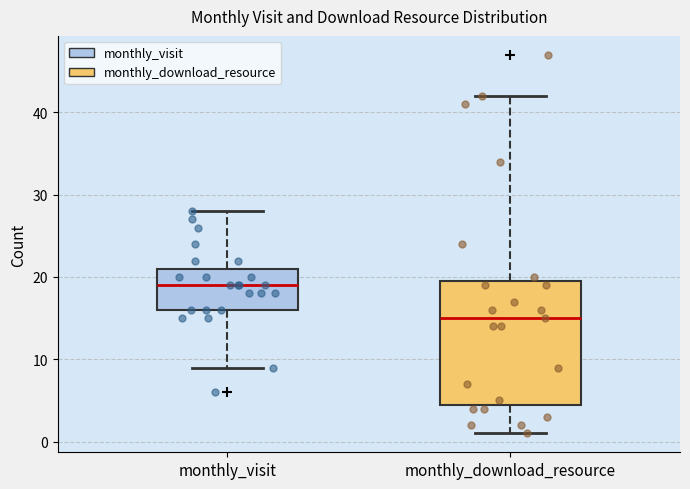

Which box has the lowest median line?

monthly_download_resource